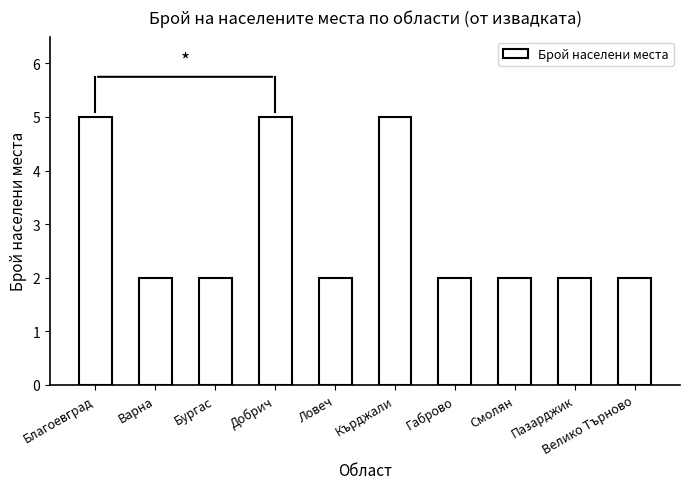

Reading left to right, what are all the values shown in this chart?

Благоевград=5	Варна=2	Бургас=2	Добрич=5	Ловеч=2	Кърджали=5	Габрово=2	Смолян=2	Пазарджик=2	Велико Търново=2